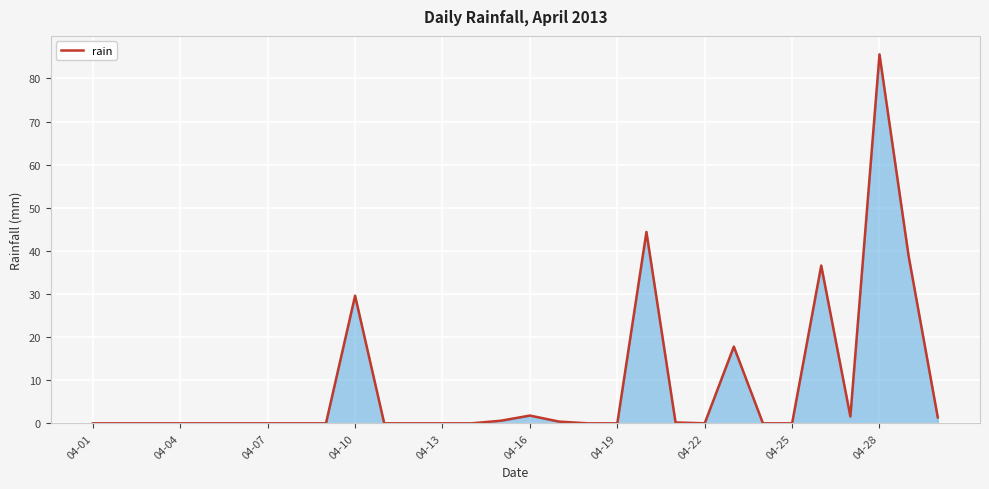

What is the difference between the maximum and minimum values?

85.6